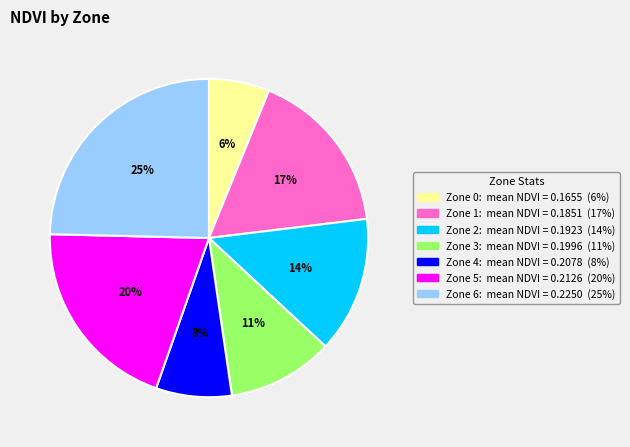

How many slices are in this pie chart?

7